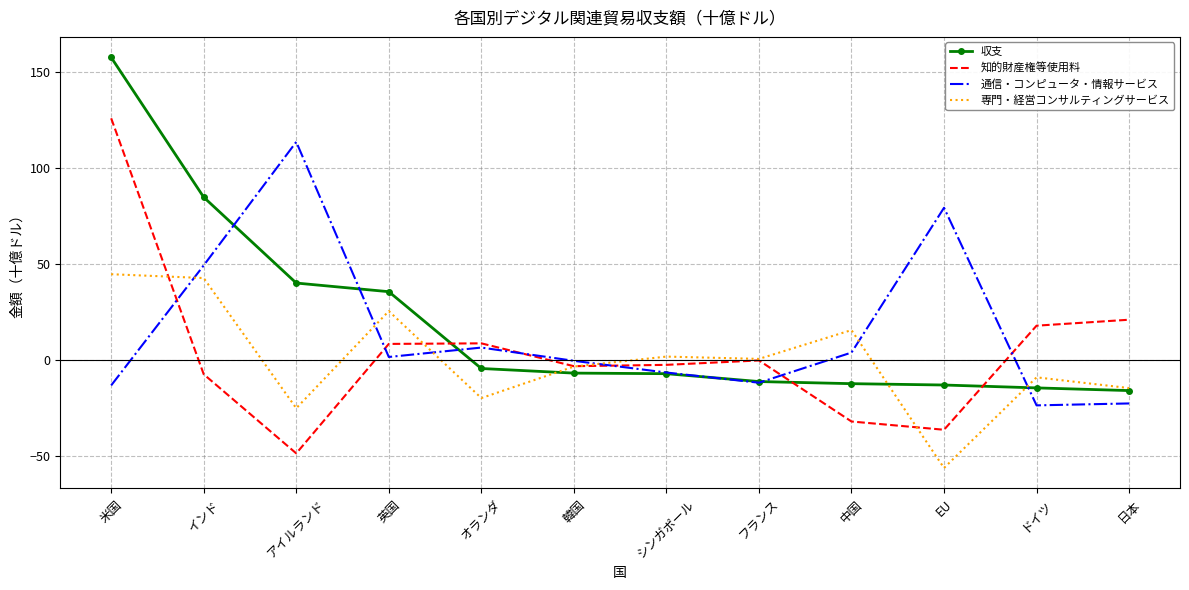

Which series changed the most between フランス and ドイツ?

知的財産権等使用料